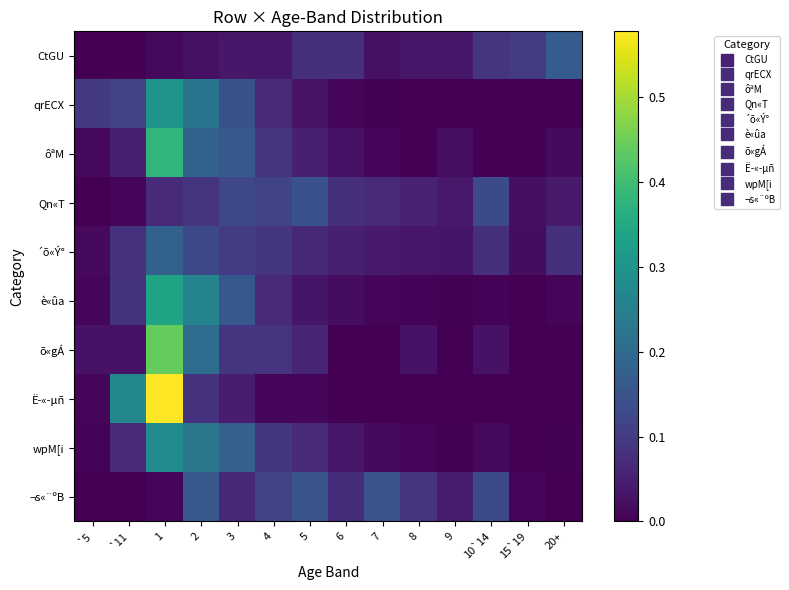

Reading left to right, what are all the values shown in this chart?

CtGU: `5=0.0	`11=0.0	1=0.0	2=0.0	3=0.0	4=0.0	5=0.1	6=0.1	7=0.0	8=0.0	9=0.0	10`14=0.1	15`19=0.1	20+=0.2
qrECX: `5=0.1	`11=0.1	1=0.3	2=0.2	3=0.1	4=0.1	5=0.0	6=0.0	7=0.0	8=0.0	9=0.0	10`14=0.0	15`19=0.0	20+=0.0
ôªM: `5=0.0	`11=0.1	1=0.4	2=0.2	3=0.2	4=0.1	5=0.1	6=0.0	7=0.0	8=0.0	9=0.0	10`14=0.0	15`19=0.0	20+=0.0
Qn«T: `5=0.0	`11=0.0	1=0.1	2=0.1	3=0.1	4=0.1	5=0.1	6=0.1	7=0.1	8=0.1	9=0.0	10`14=0.1	15`19=0.0	20+=0.0
´õ«Ý°: `5=0.0	`11=0.1	1=0.2	2=0.1	3=0.1	4=0.1	5=0.1	6=0.1	7=0.0	8=0.0	9=0.0	10`14=0.1	15`19=0.0	20+=0.1
è«ûa: `5=0.0	`11=0.1	1=0.3	2=0.3	3=0.2	4=0.1	5=0.0	6=0.0	7=0.0	8=0.0	9=0.0	10`14=0.0	15`19=0.0	20+=0.0
õ«gÁ: `5=0.0	`11=0.0	1=0.4	2=0.2	3=0.1	4=0.1	5=0.1	6=0.0	7=0.0	8=0.0	9=0.0	10`14=0.0	15`19=0.0	20+=0.0
Ë­«­µñ: `5=0.0	`11=0.3	1=0.6	2=0.1	3=0.0	4=0.0	5=0.0	6=0.0	7=0.0	8=0.0	9=0.0	10`14=0.0	15`19=0.0	20+=0.0
wpM[i: `5=0.0	`11=0.1	1=0.3	2=0.2	3=0.2	4=0.1	5=0.1	6=0.0	7=0.0	8=0.0	9=0.0	10`14=0.0	15`19=0.0	20+=0.0
¬s«¨ºB: `5=0.0	`11=0.0	1=0.0	2=0.2	3=0.1	4=0.1	5=0.2	6=0.1	7=0.2	8=0.1	9=0.0	10`14=0.1	15`19=0.0	20+=0.0